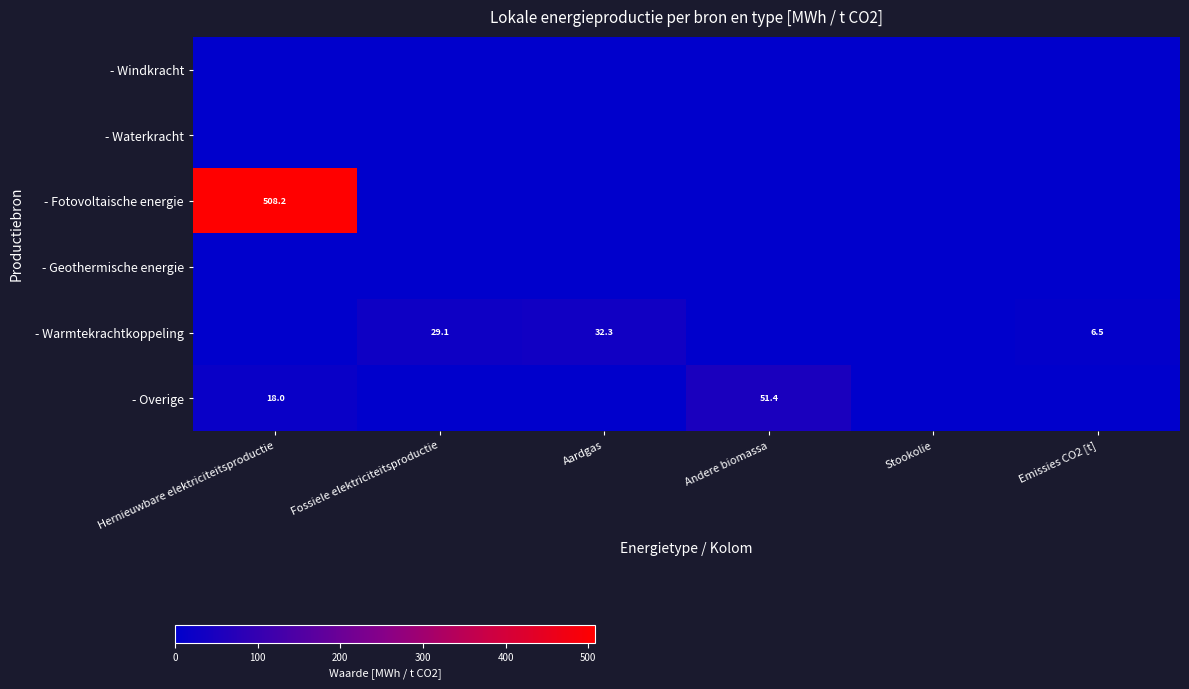

The value of - Waterkracht at Fossiele elektriciteitsproductie is 0.0. True or false?

True